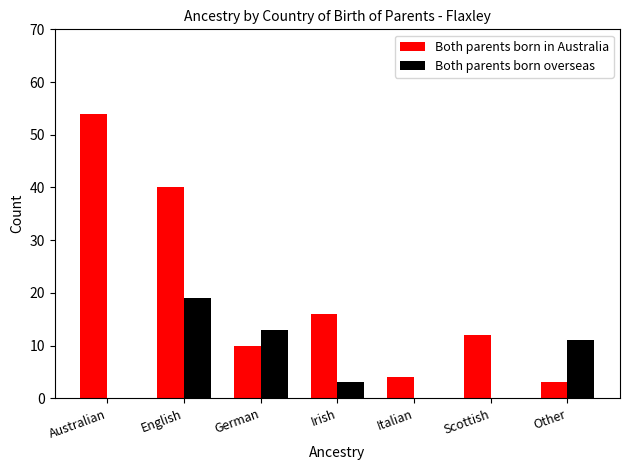

Which series has the largest total across all categories?

Both parents born in Australia